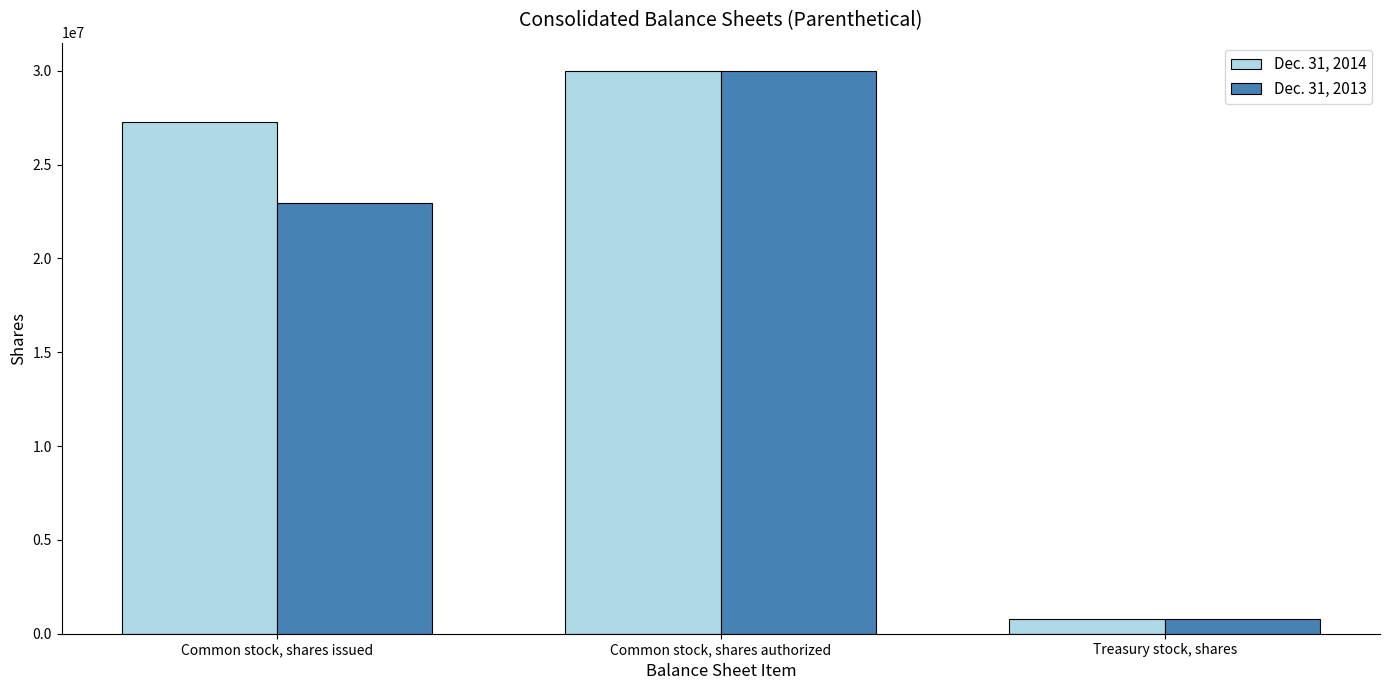

What value does the Dec. 31, 2013 series have at Treasury stock, shares, to the nearest 10?

801920